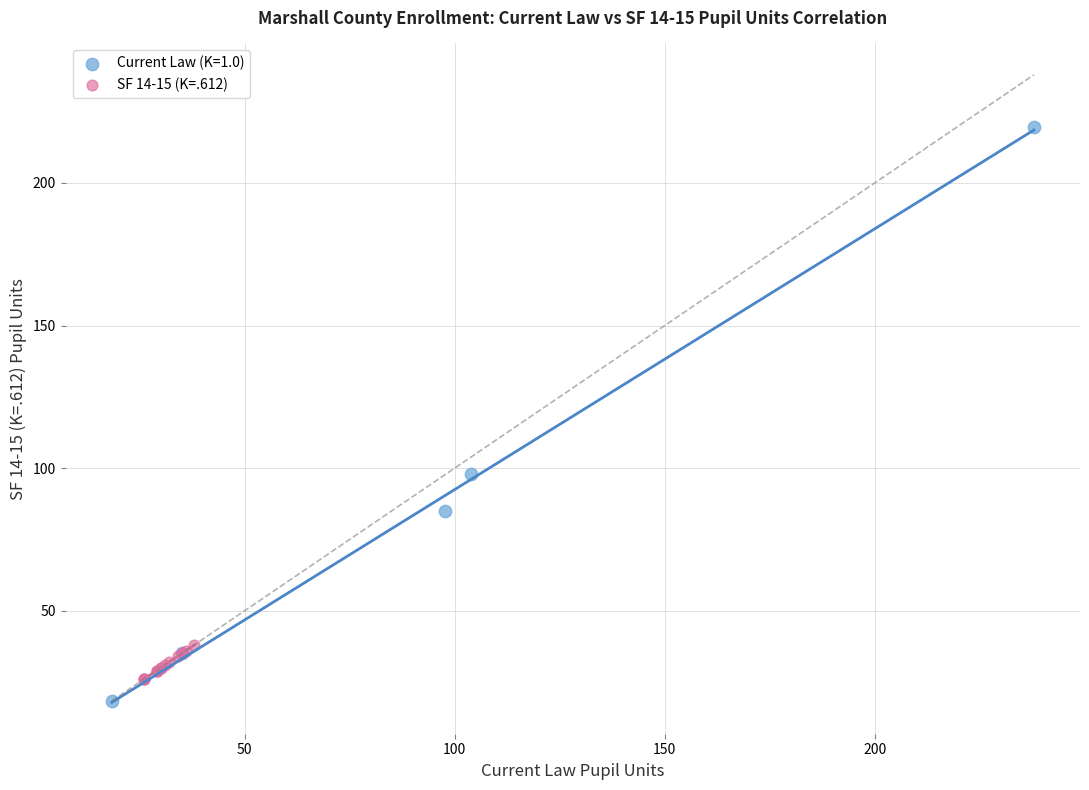

Which series contains the highest Y value?

Current Law (K=1.0)